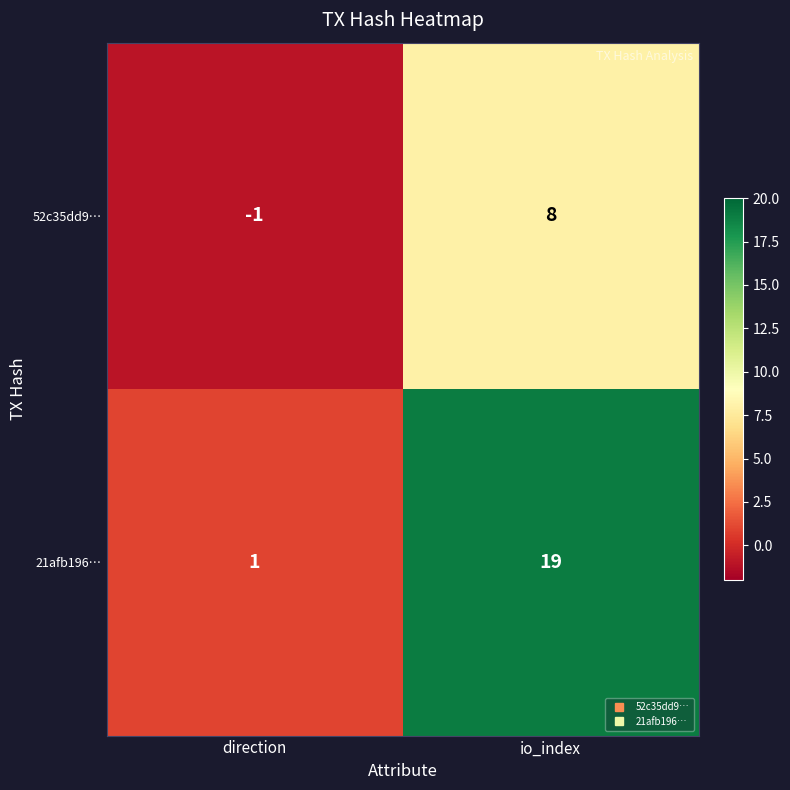

Which category has the highest value across all series?

io_index